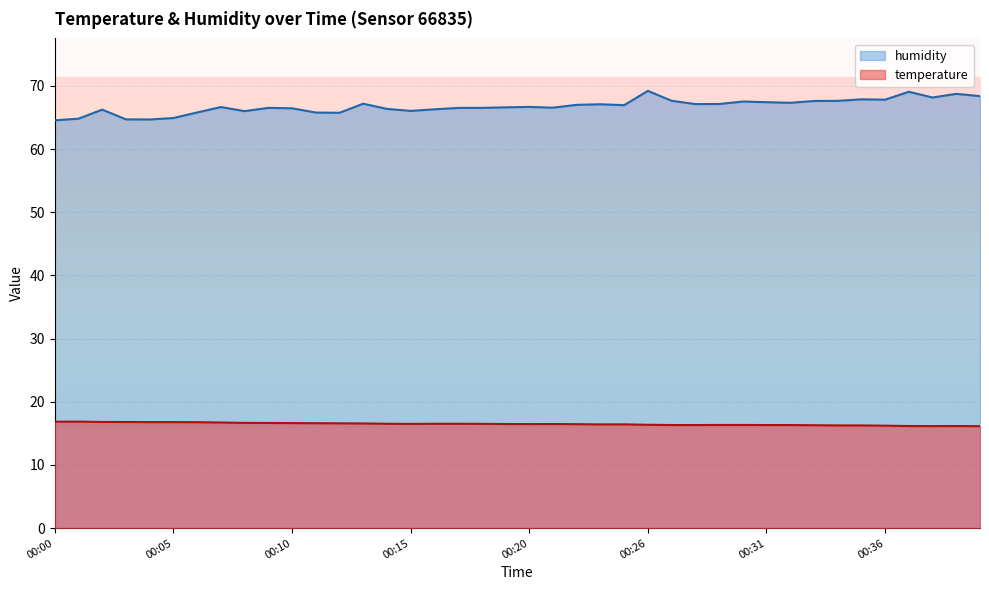

How many values in the humidity series exceed 66?

32